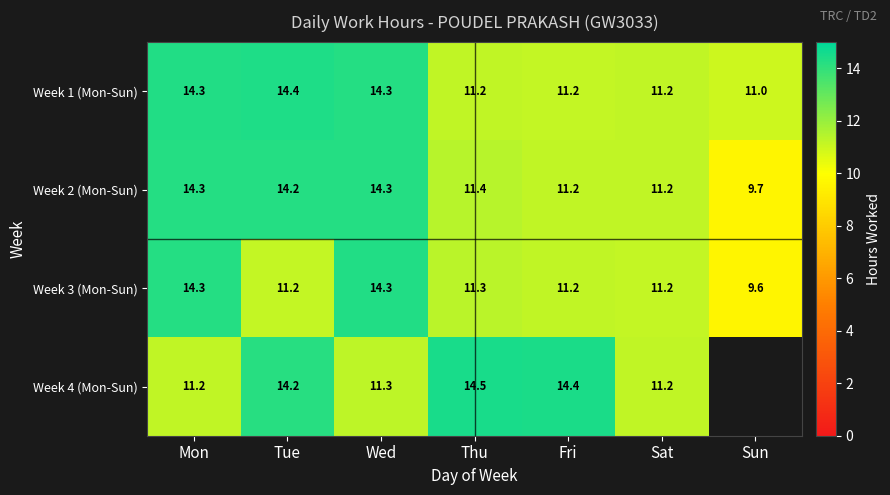

What is the difference between the maximum and minimum values in the Week 1 (Mon-Sun) series?

3.4